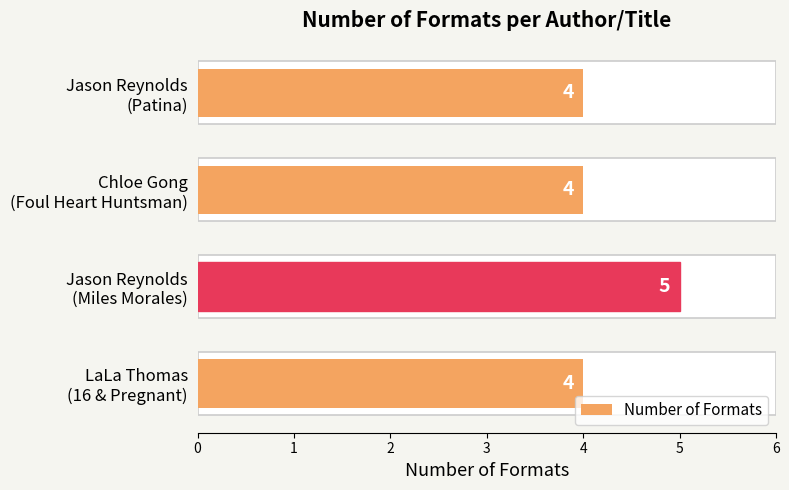

The chart shows a value of 5 at Jason Reynolds (Miles Morales). True or false?

True